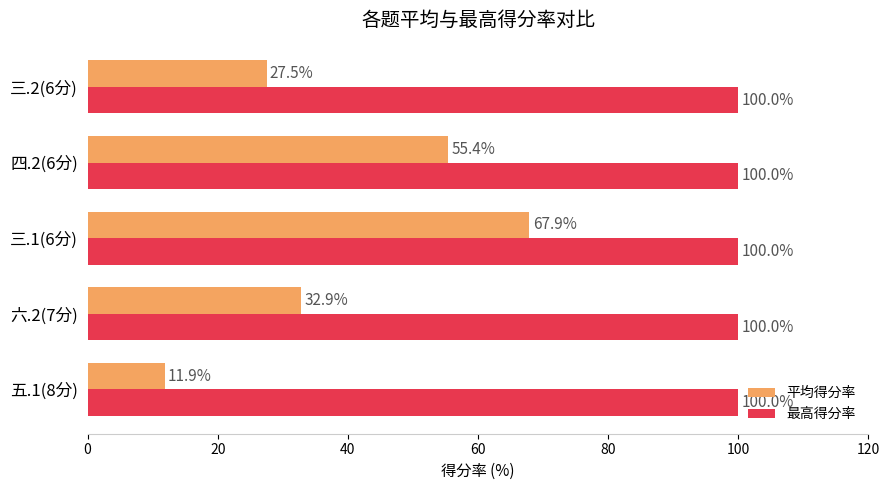

What is the average value of the 最高得分率 series?

100.0